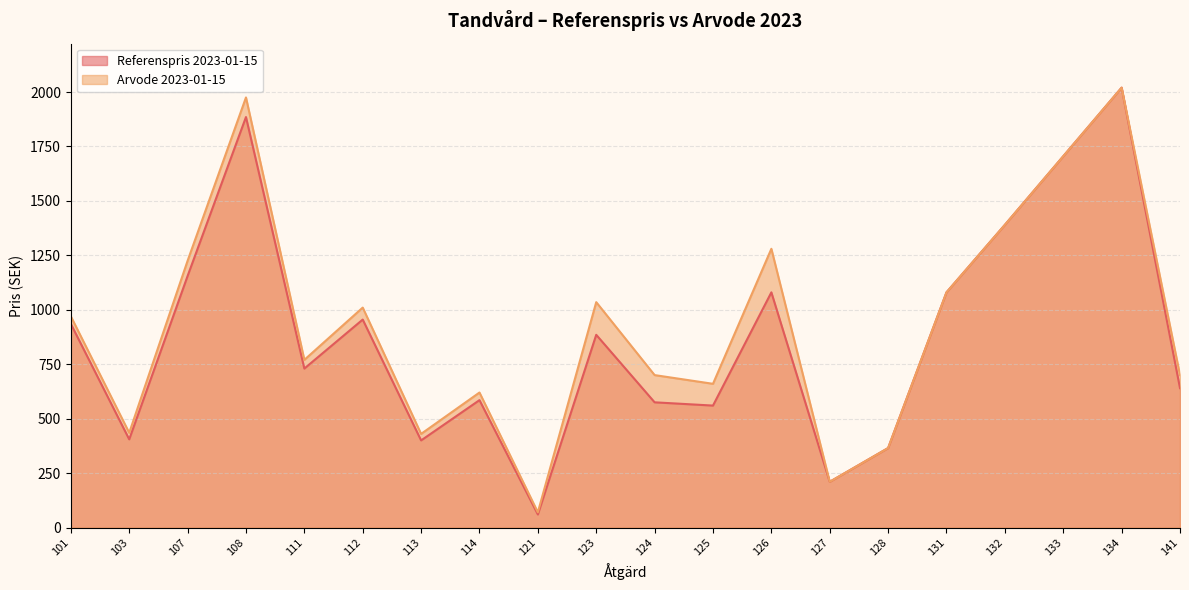

Rank the series at 111 from lowest to highest value.

Referenspris 2023-01-15, Arvode 2023-01-15